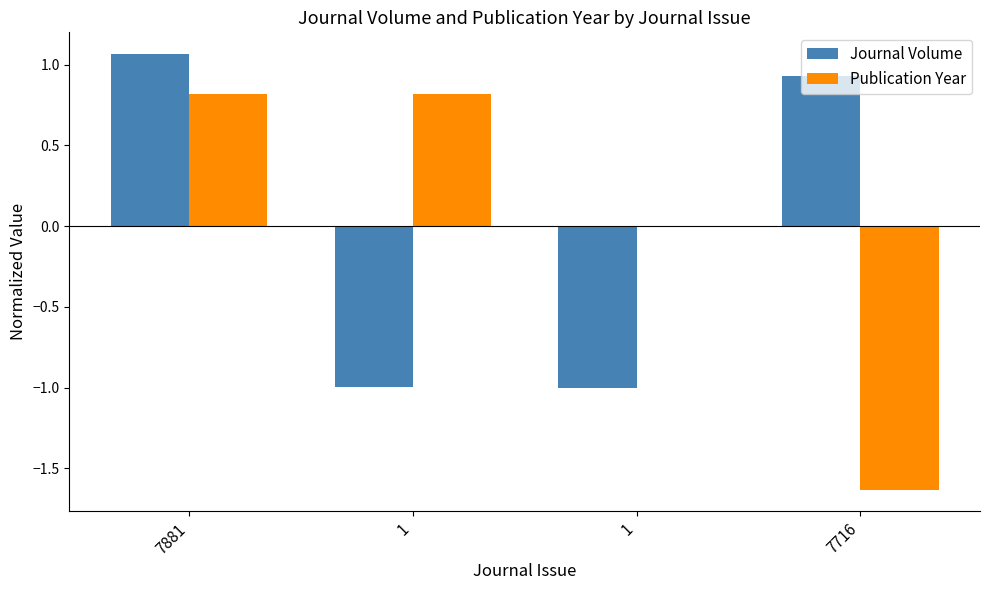

What is the sum of the Journal Volume values at 1 and 1?

-2.0